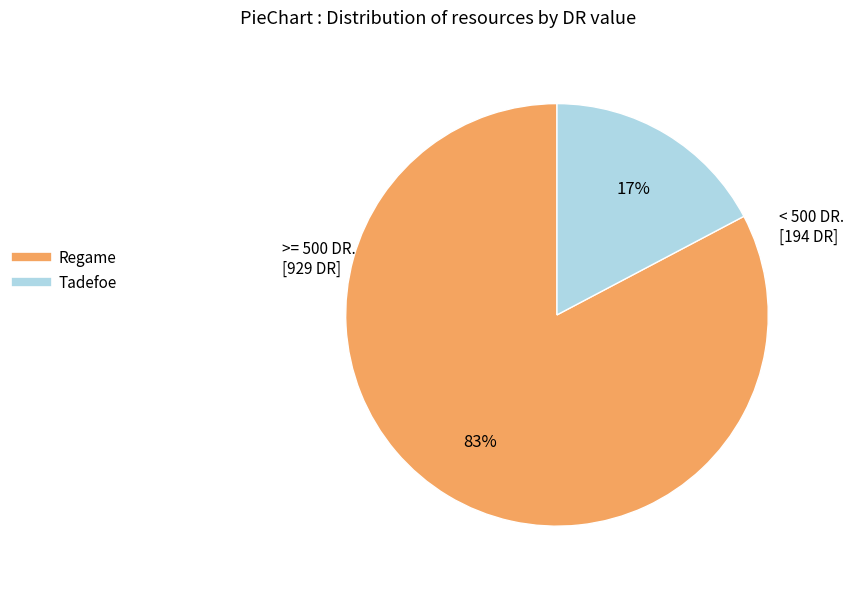

Is the sum of Regame and Tadefoe greater than half?

Yes